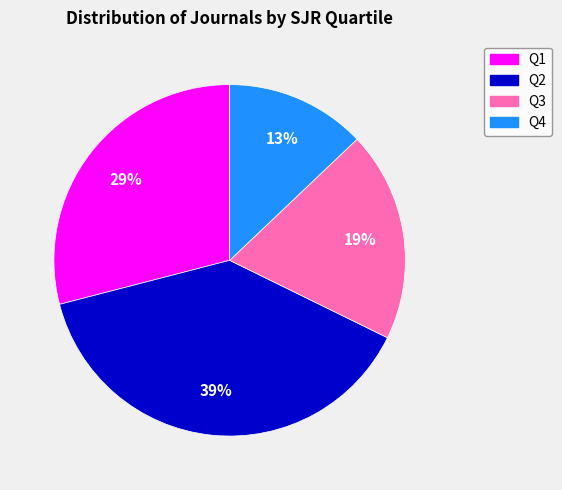

How many segments does this pie chart have?

4